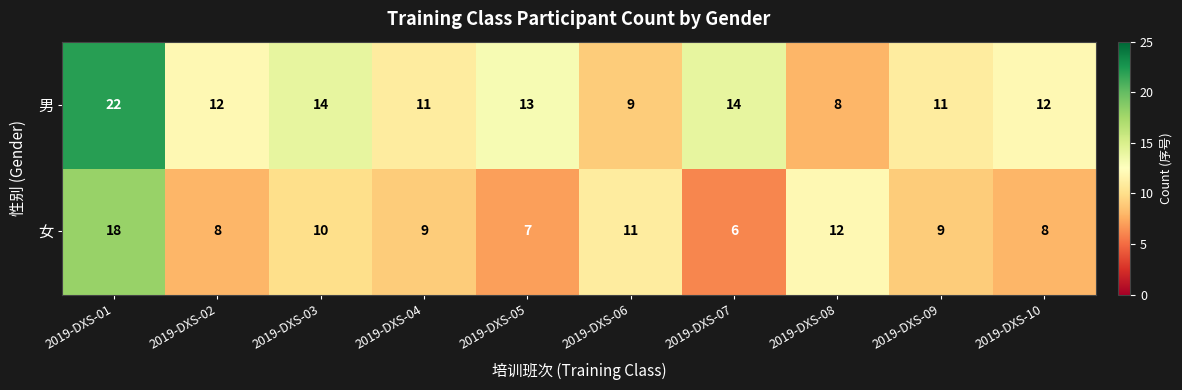

Rank the series by their maximum value, from lowest to highest.

女, 男